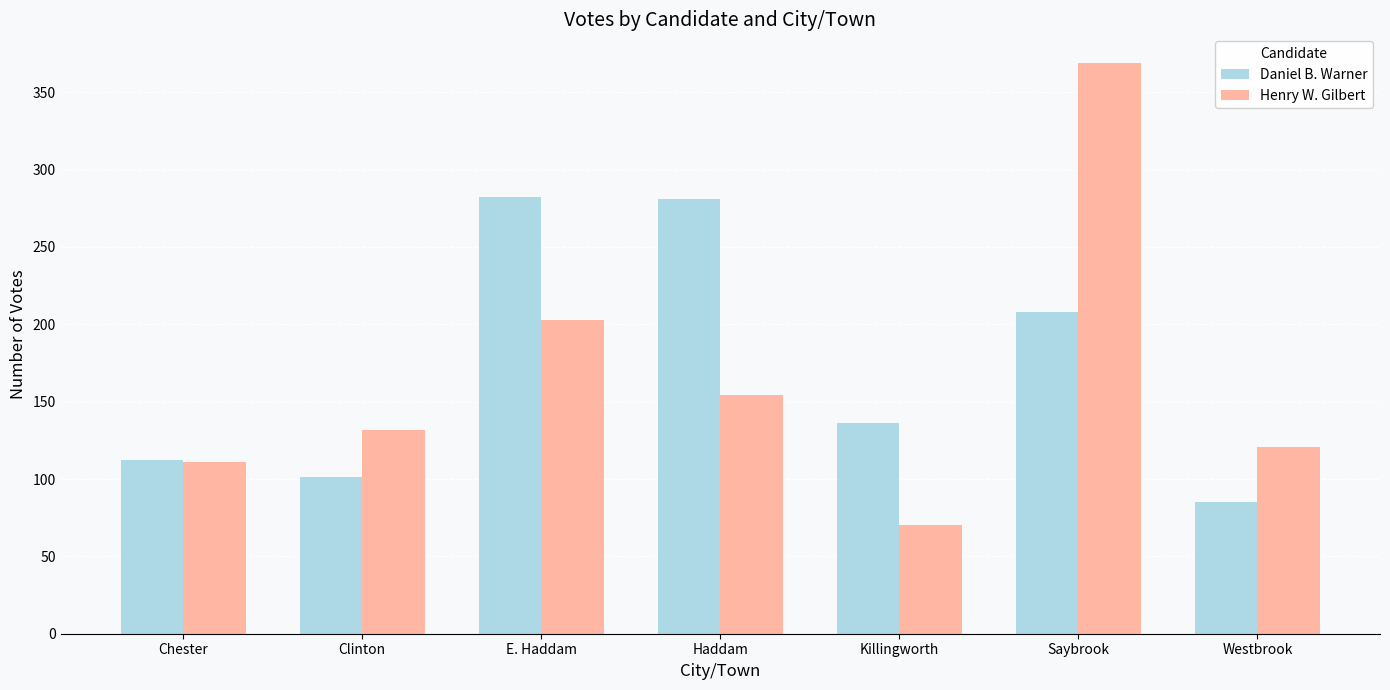

What is the difference between the second highest and second lowest values in the Daniel B. Warner series?

180